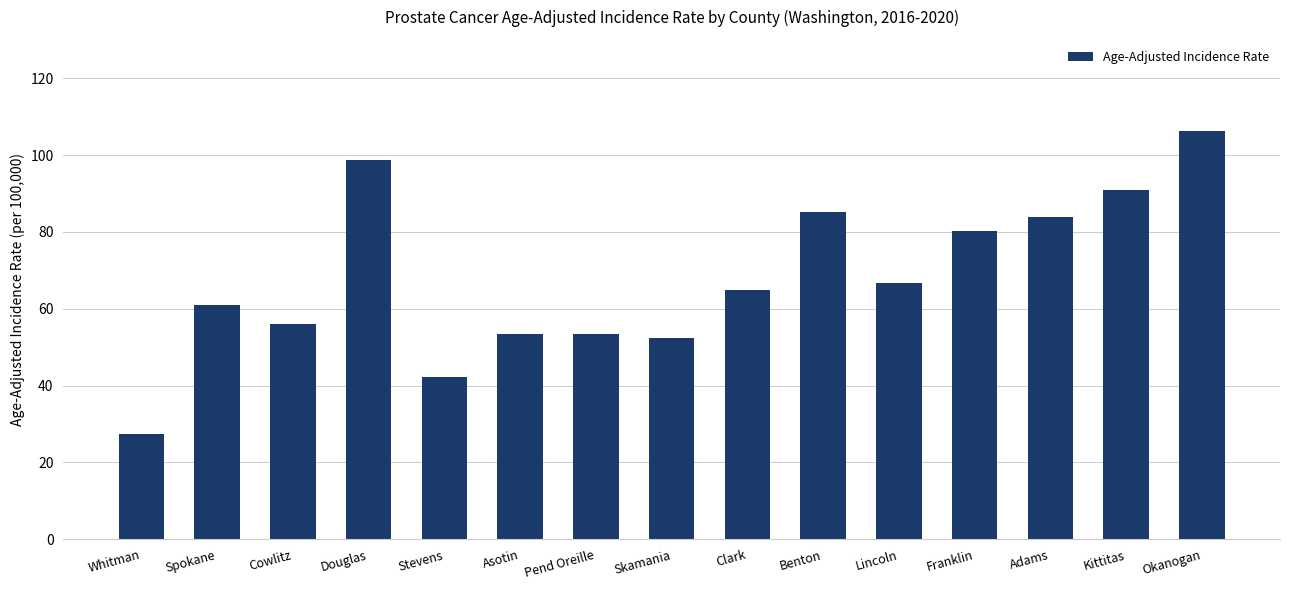

Count the number of values greater than 64.

8